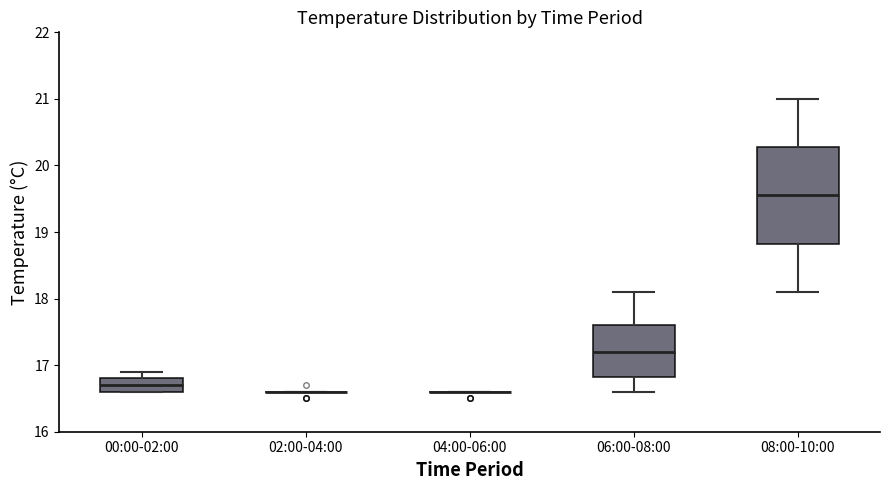

Reading left to right, read every box against the y-axis: the position of its median line, the range the box covers, and the ends of its whiskers. The values are not printed on the chart, so give them approximately, as read against the axis.

00:00-02:00: median 16.7, box 16.6 to 16.8, whiskers 16.6 to 16.9
02:00-04:00: box collapsed to a line at 16.6, whiskers 16.6 to 16.6
04:00-06:00: box collapsed to a line at 16.6, whiskers 16.6 to 16.6
06:00-08:00: median 17.2, box 16.8 to 17.6, whiskers 16.6 to 18.1
08:00-10:00: median 19.6, box 18.8 to 20.3, whiskers 18.1 to 21.0